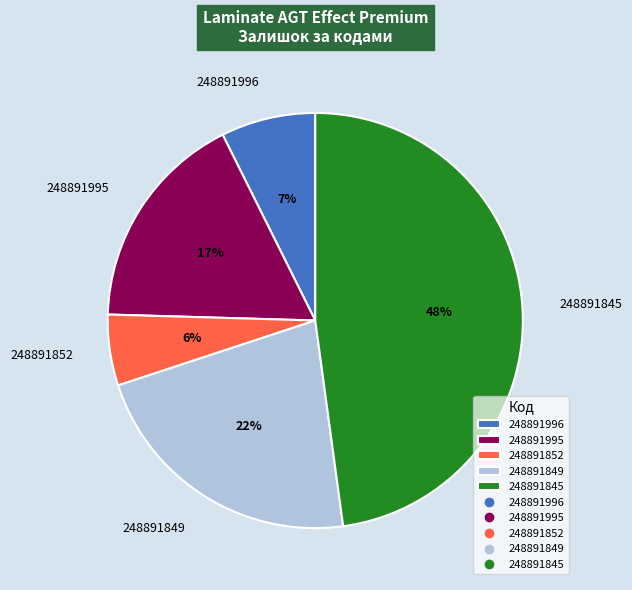

Between 248891996 and 248891845, which is larger?

248891845